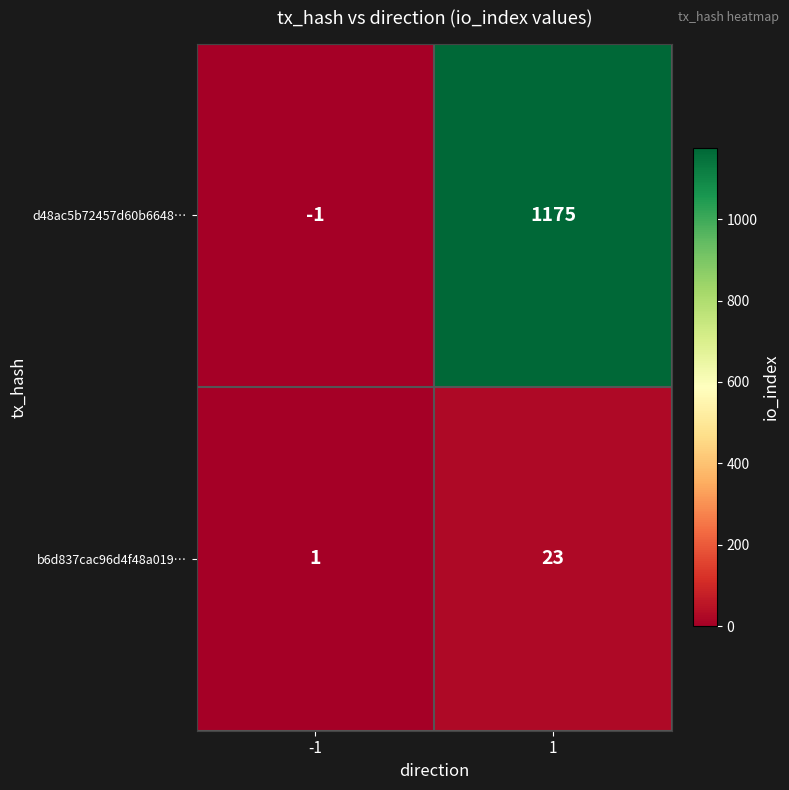

What is the difference between the maximum and minimum values in the b6d837cac96d4f48a019… series?

22